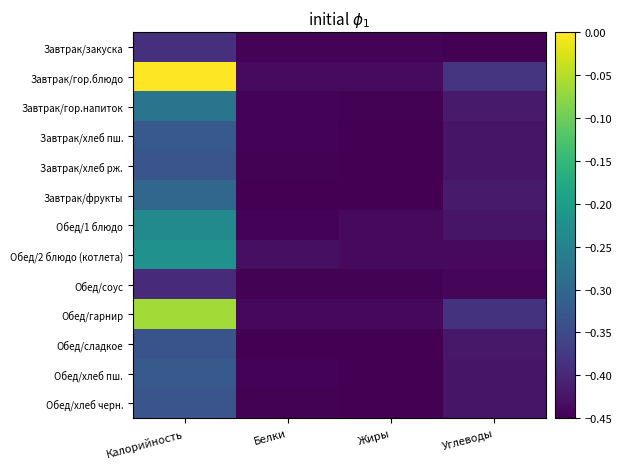

Reading left to right, what are all the values shown in this chart?

Завтрак/закуска: Калорийность=-0.4	Белки=-0.4	Жиры=-0.4	Углеводы=-0.4
Завтрак/гор.блюдо: Калорийность=0.0	Белки=-0.4	Жиры=-0.4	Углеводы=-0.4
Завтрак/гор.напиток: Калорийность=-0.3	Белки=-0.4	Жиры=-0.4	Углеводы=-0.4
Завтрак/хлеб пш.: Калорийность=-0.3	Белки=-0.4	Жиры=-0.4	Углеводы=-0.4
Завтрак/хлеб рж.: Калорийность=-0.3	Белки=-0.4	Жиры=-0.4	Углеводы=-0.4
Завтрак/фрукты: Калорийность=-0.3	Белки=-0.4	Жиры=-0.4	Углеводы=-0.4
Обед/1 блюдо: Калорийность=-0.2	Белки=-0.4	Жиры=-0.4	Углеводы=-0.4
Обед/2 блюдо (котлета): Калорийность=-0.2	Белки=-0.4	Жиры=-0.4	Углеводы=-0.4
Обед/соус: Калорийность=-0.4	Белки=-0.4	Жиры=-0.4	Углеводы=-0.4
Обед/гарнир: Калорийность=-0.1	Белки=-0.4	Жиры=-0.4	Углеводы=-0.4
Обед/сладкое: Калорийность=-0.3	Белки=-0.4	Жиры=-0.4	Углеводы=-0.4
Обед/хлеб пш.: Калорийность=-0.3	Белки=-0.4	Жиры=-0.4	Углеводы=-0.4
Обед/хлеб черн.: Калорийность=-0.3	Белки=-0.4	Жиры=-0.4	Углеводы=-0.4